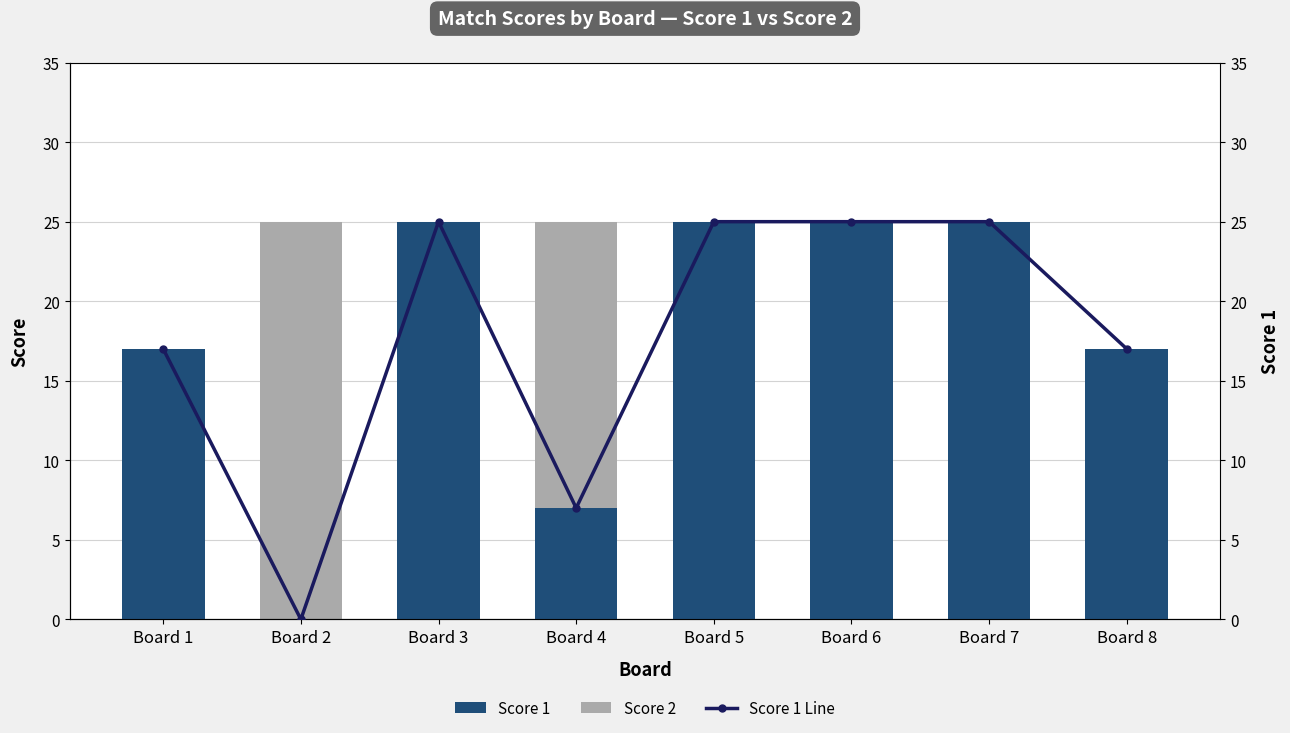

Reading left to right, extract all data points from this chart.

Score 2: Board 1=8	Board 2=25	Board 3=6	Board 4=25	Board 5=0	Board 6=0	Board 7=5	Board 8=10
Score 1: Board 1=17	Board 2=0	Board 3=25	Board 4=7	Board 5=25	Board 6=25	Board 7=25	Board 8=17
Score 1 Line: Board 1=17	Board 2=0	Board 3=25	Board 4=7	Board 5=25	Board 6=25	Board 7=25	Board 8=17